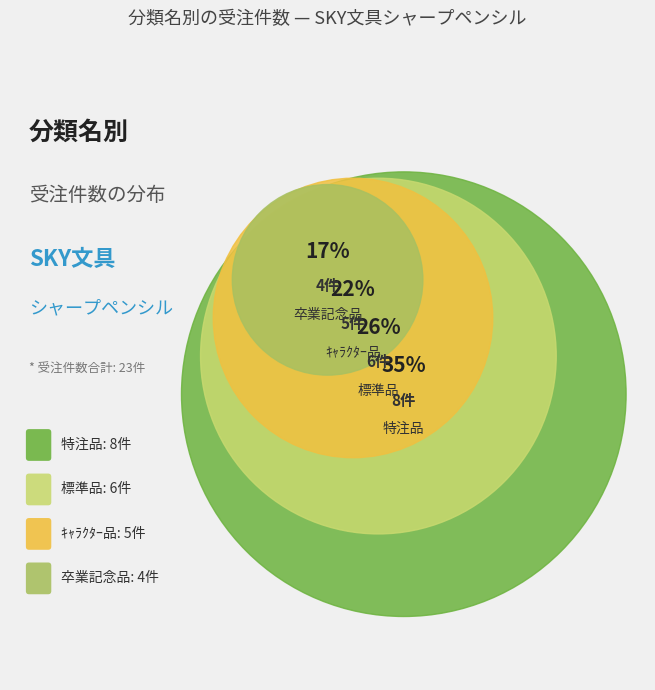

To the nearest percent, what percentage of the pie is 卒業記念品?

17%